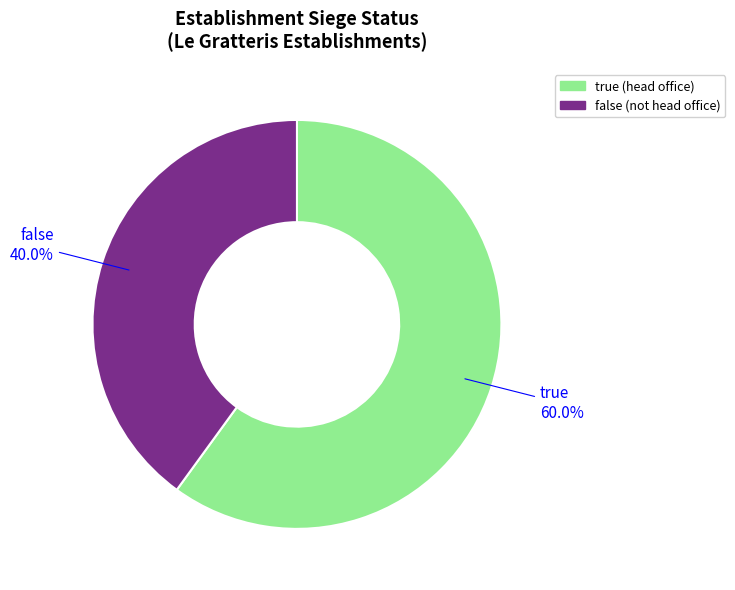

Is there any slice that represents more than half of the pie?

Yes